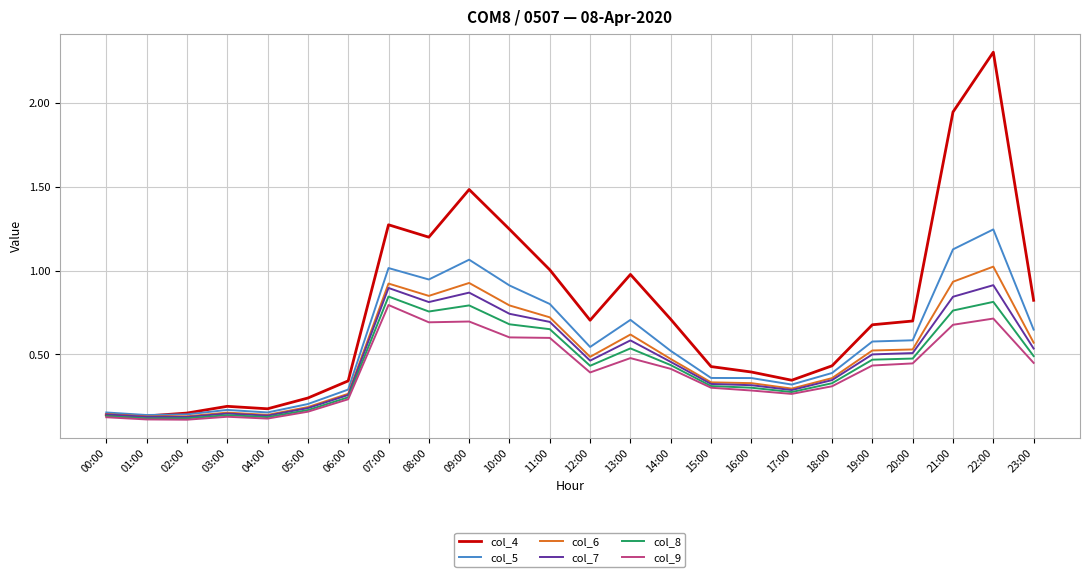

Which series has the largest range (max minus min)?

col_4